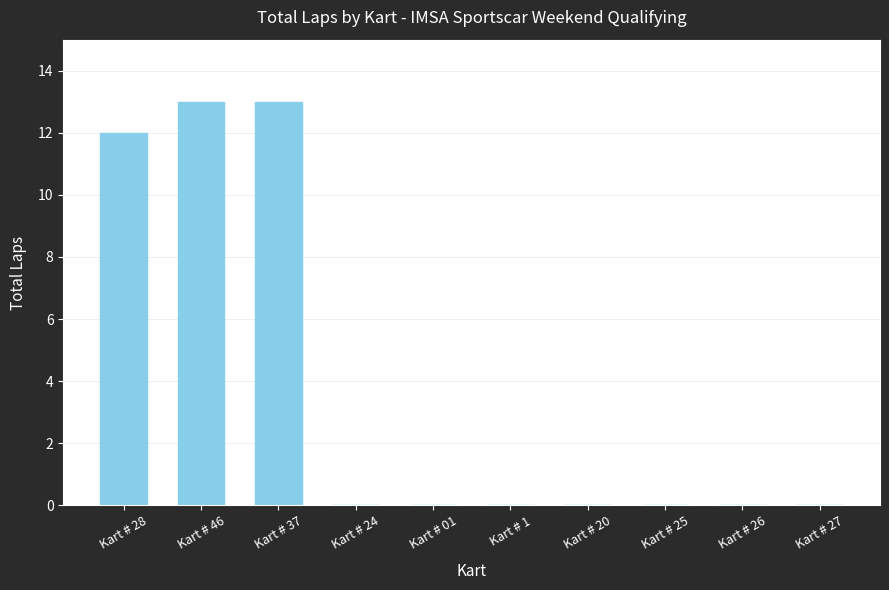

Is it true that the value at Kart # 20 is 0?

True